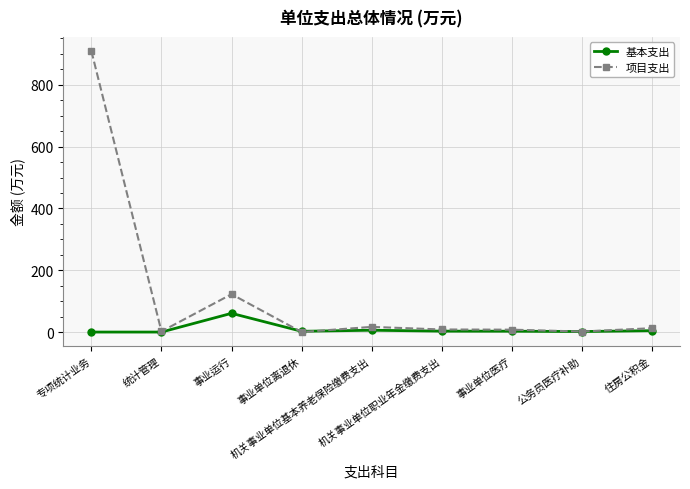

Rank the series by their average value, from highest to lowest.

项目支出, 基本支出